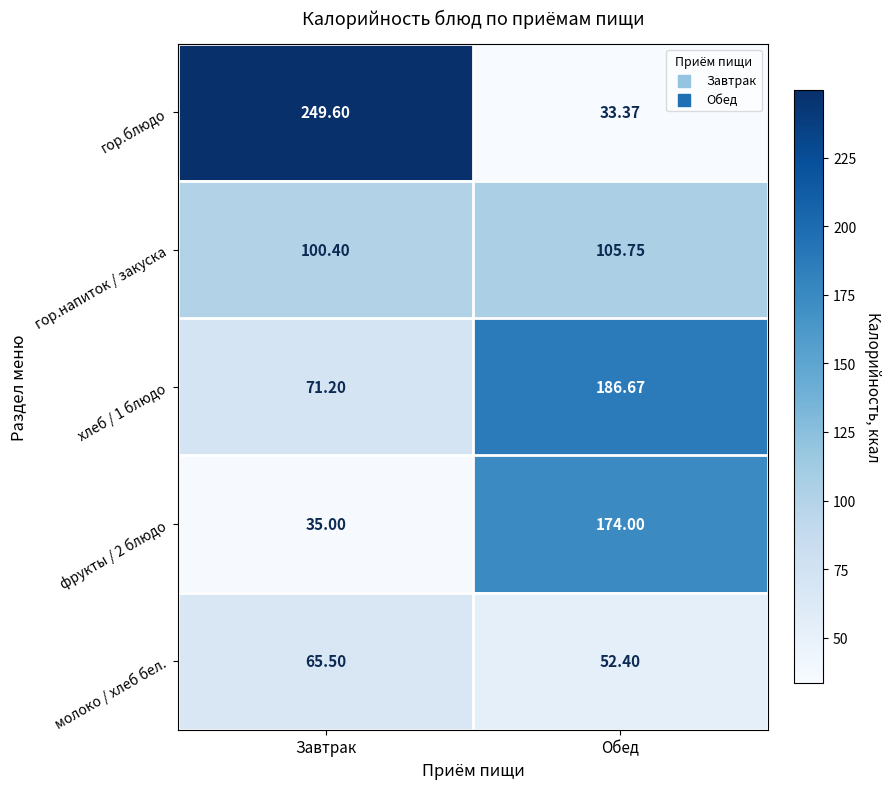

Which series changed the most between Завтрак and Обед?

гор.блюдо